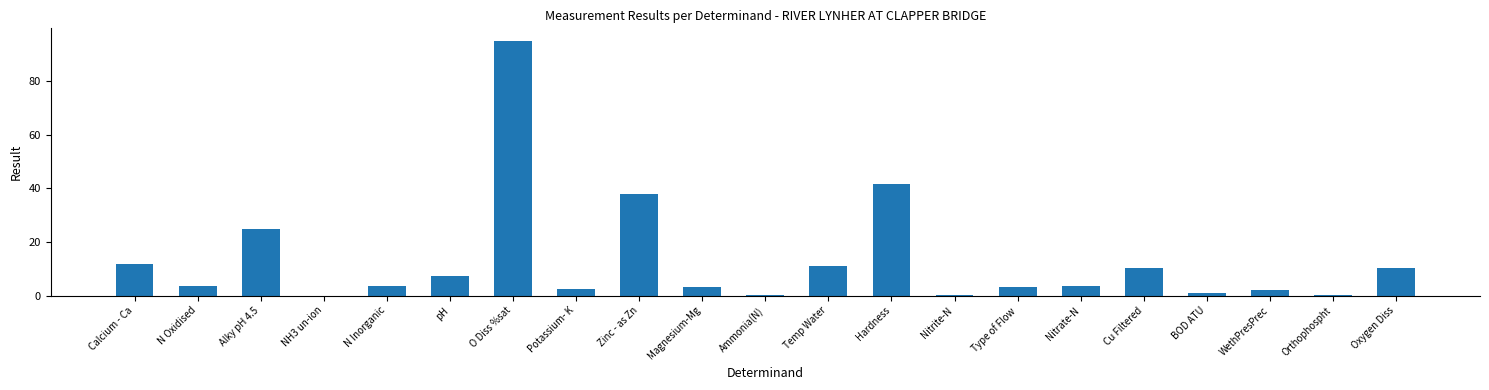

The value at Cu Filtered is 16.6. True or false?

False